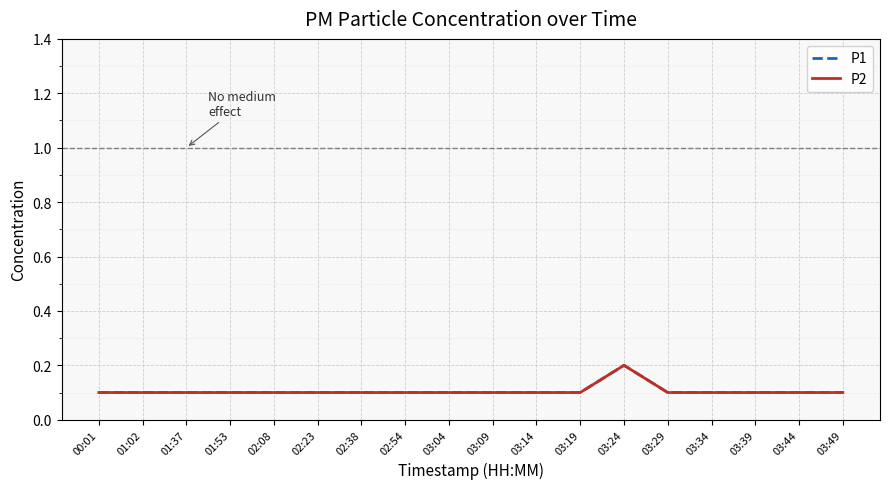

What value does the P2 series have at 03:44?

0.1